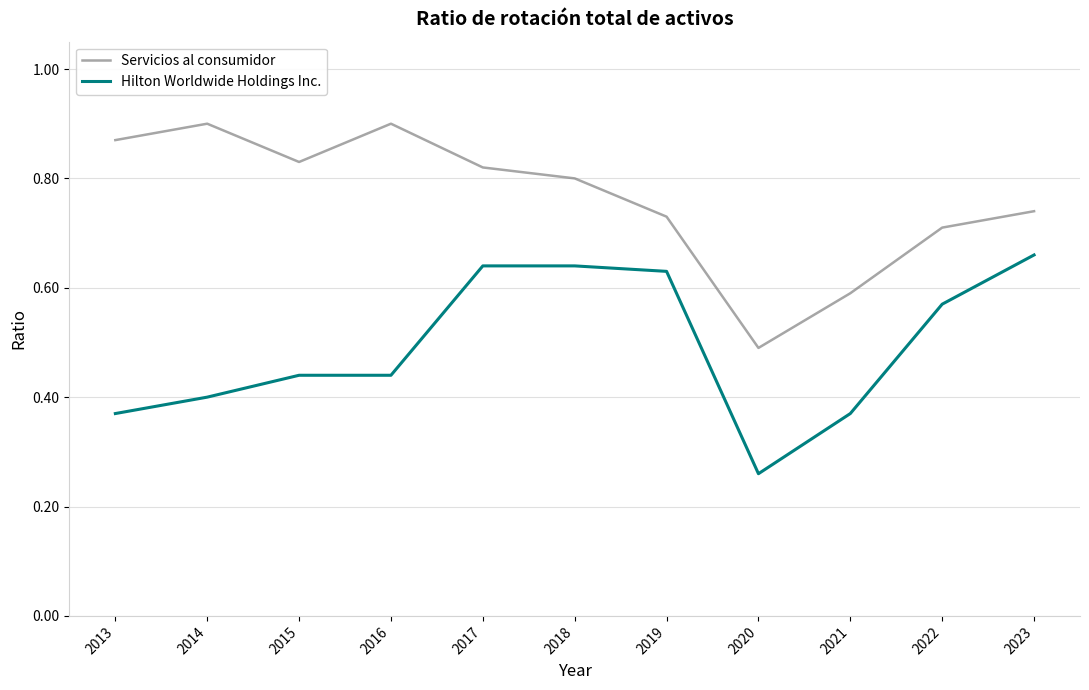

At which label is Hilton Worldwide Holdings Inc. closest to 0?

2020